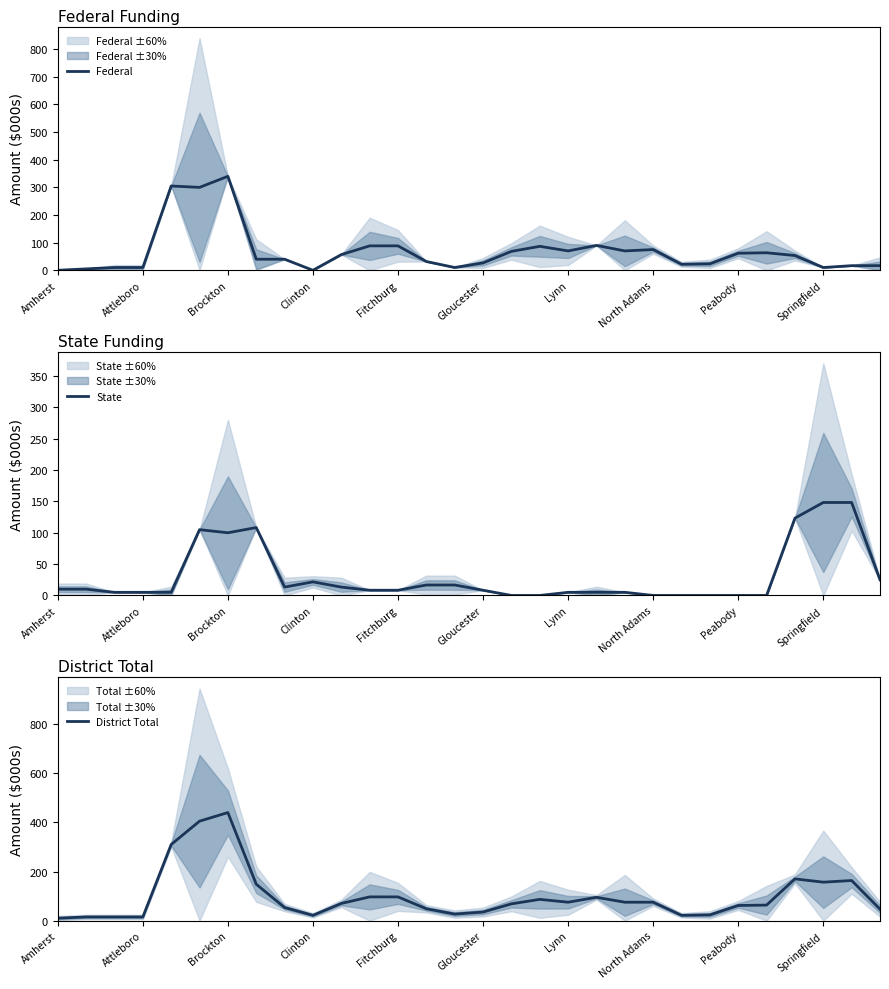

What is the approximate value of State at Gloucester?

8.3